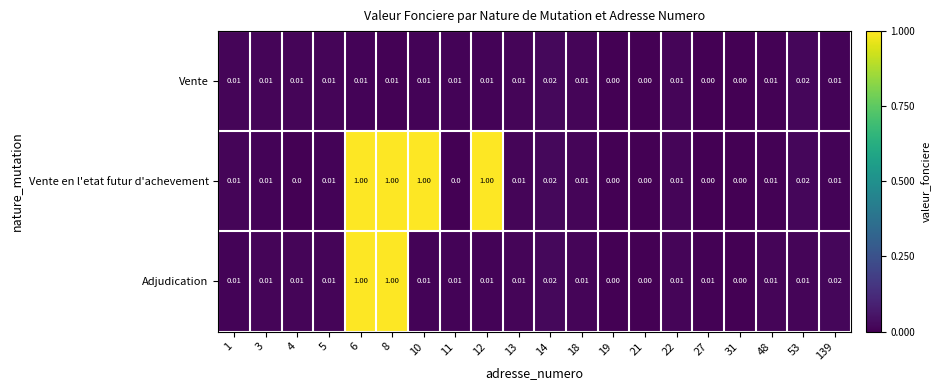

Which series has the largest total across all categories?

Vente en l'etat futur d'achevement